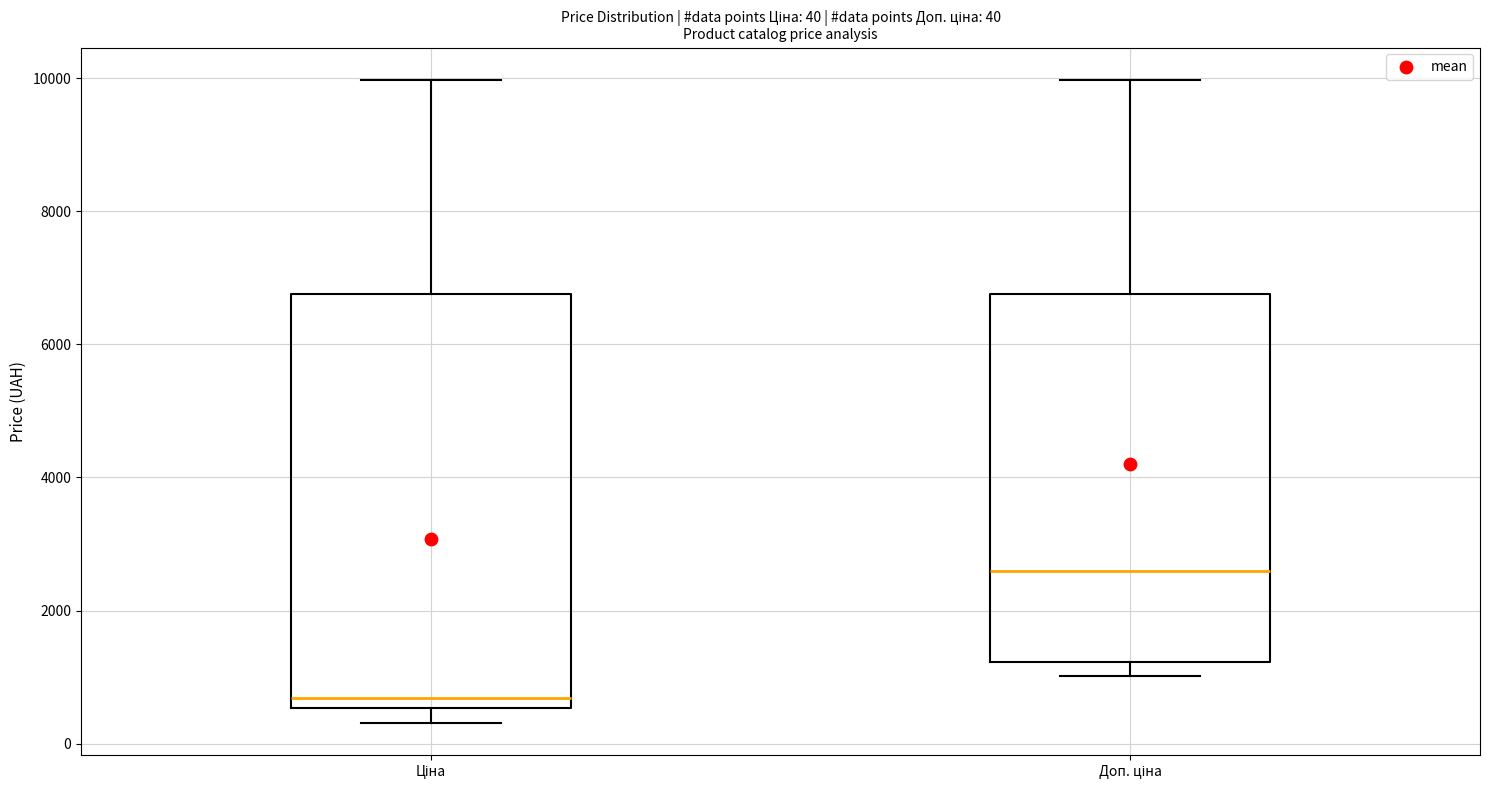

Which box has the highest median line?

Доп. ціна